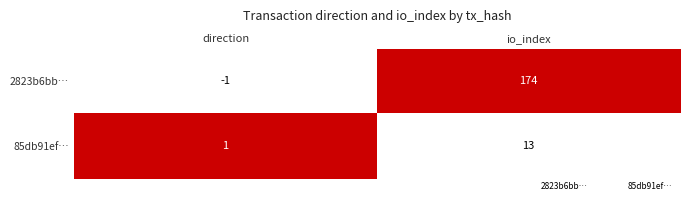

Which series changed the most between direction and io_index?

2823b6bb…